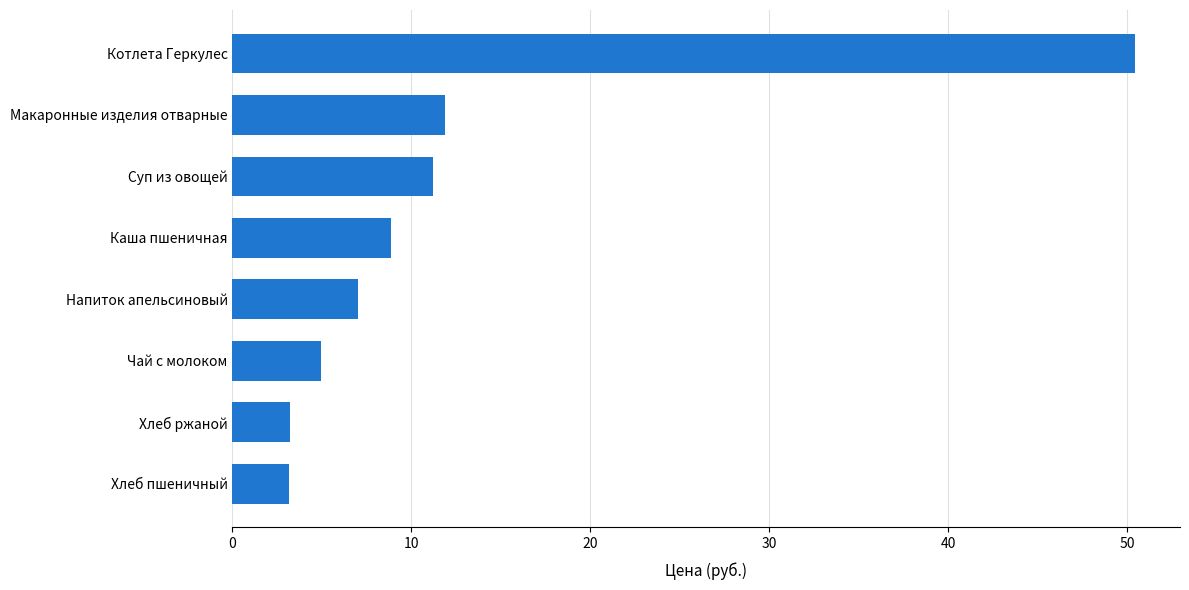

What value does the data have at Макаронные изделия отварные?

11.9